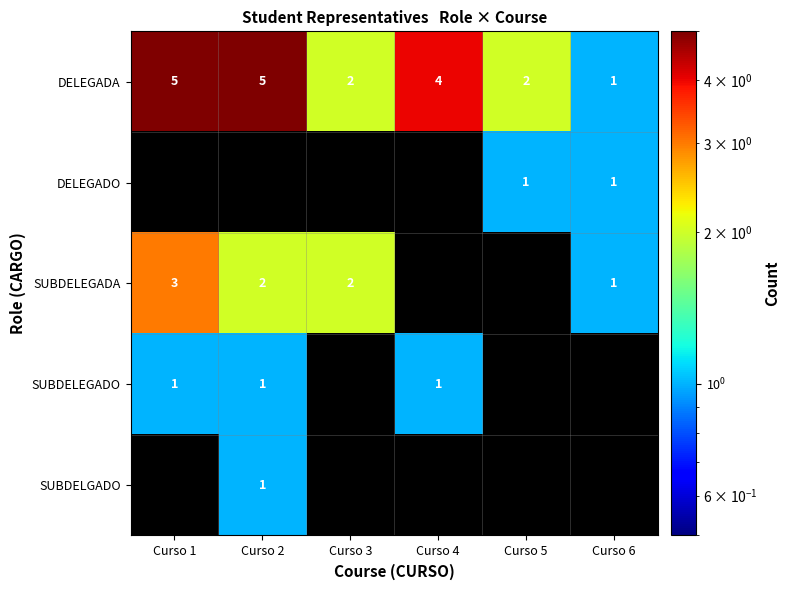

Which has a higher value, Curso 2 or Curso 5?

Curso 2